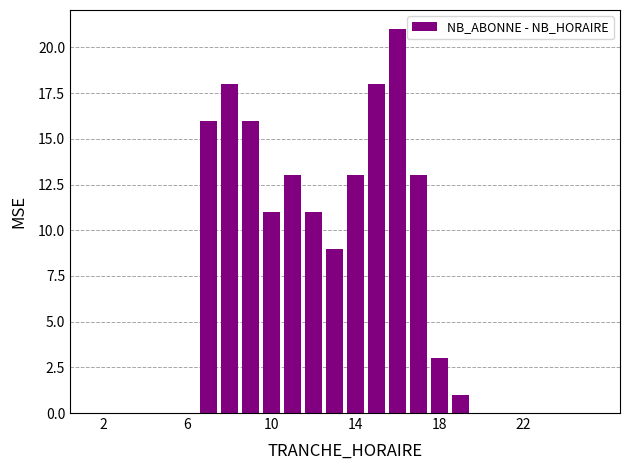

What is the sum of all values?

163